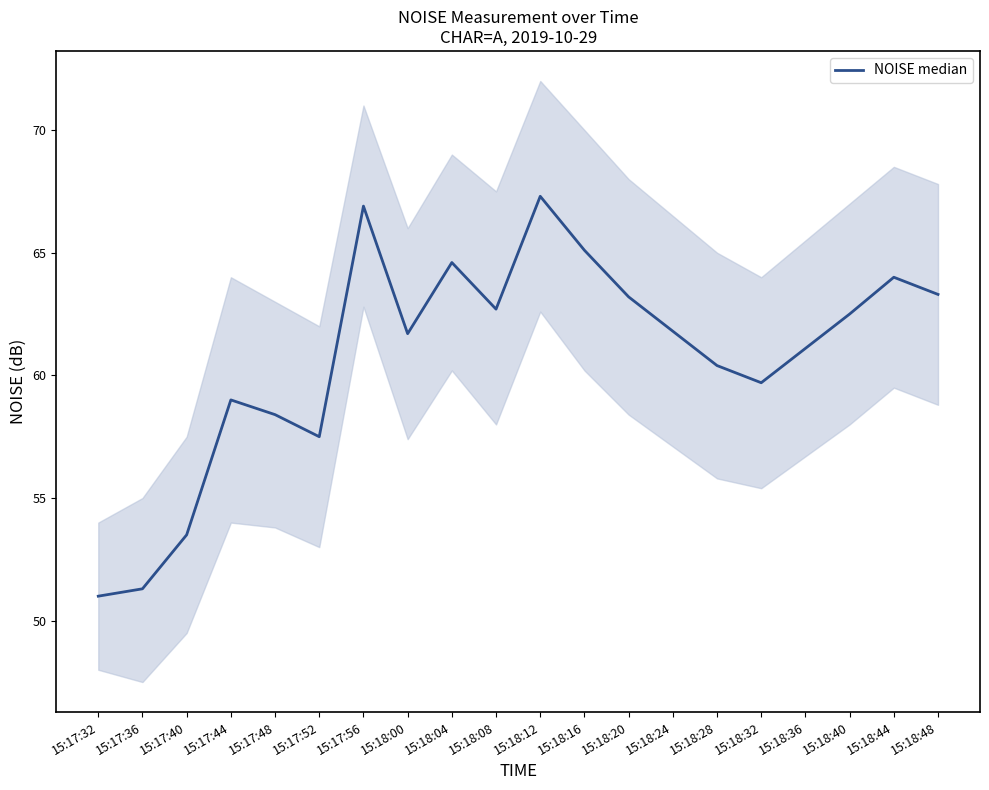

What is the difference between the maximum and minimum values?

16.3